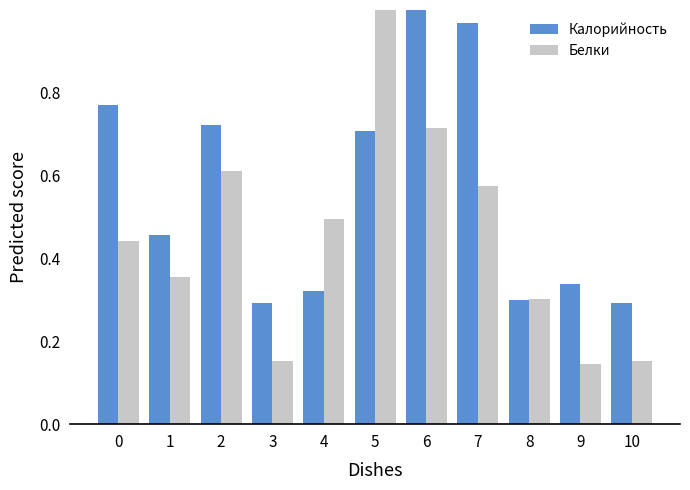

Is the value of Калорийность at 6 greater than the value of Белки at 8?

Yes